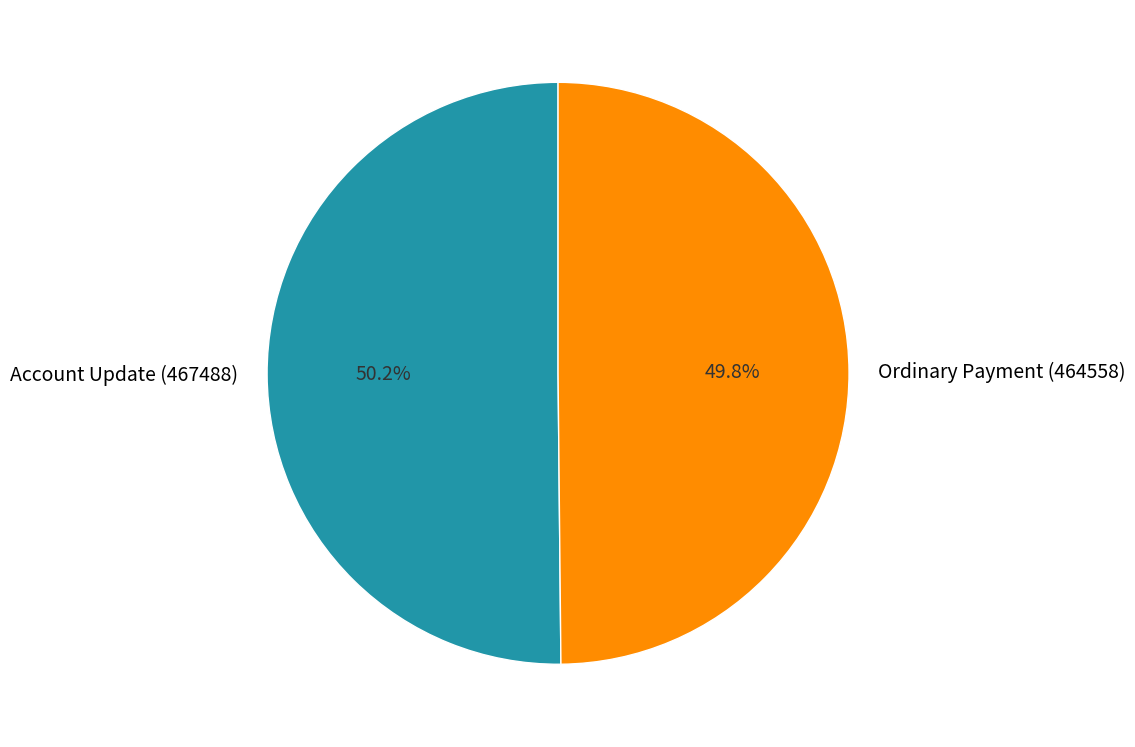

Does any single category account for the majority?

Yes